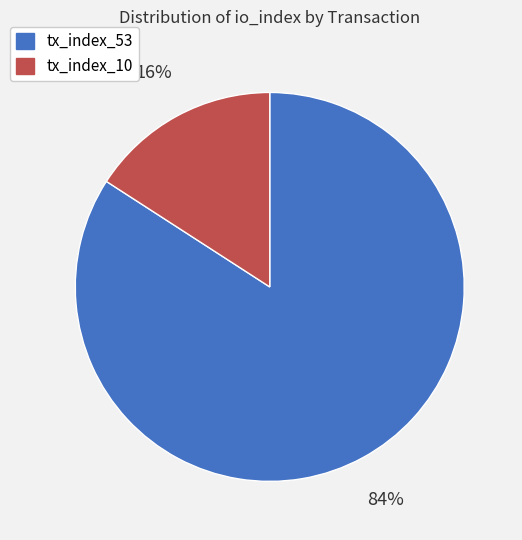

Which category accounts for the majority?

tx_index_53